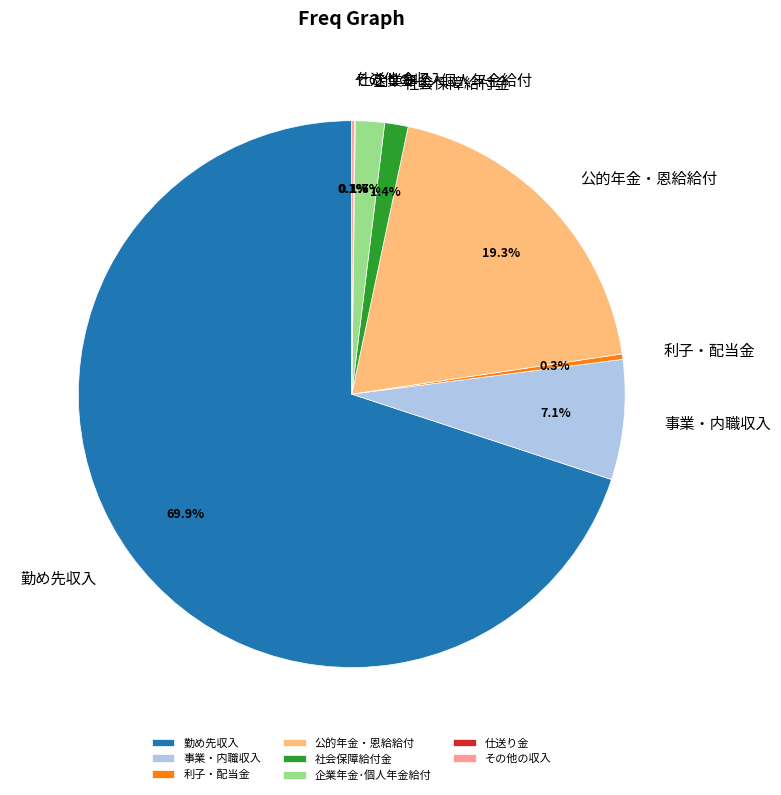

Between 事業・内職収入 and 企業年金･個人年金給付, which is larger?

事業・内職収入